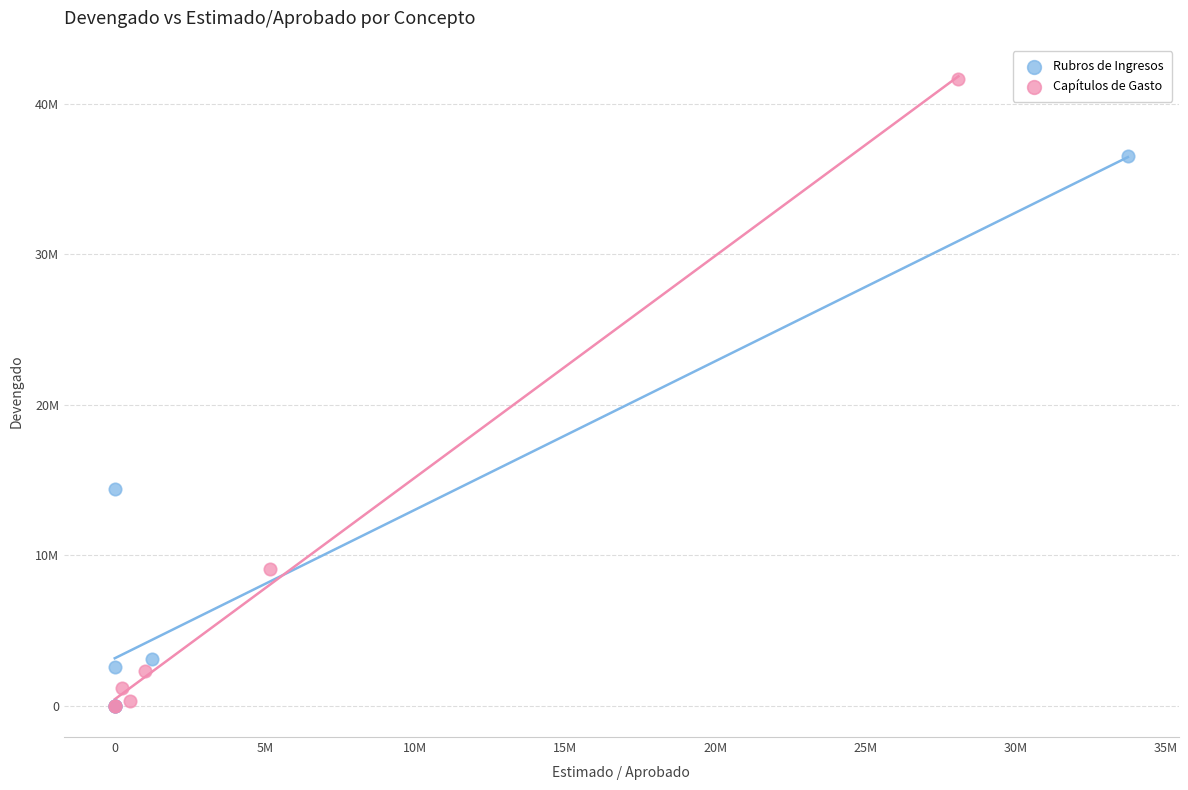

What are all the series names shown in the legend?

Rubros de Ingresos, Capítulos de Gasto